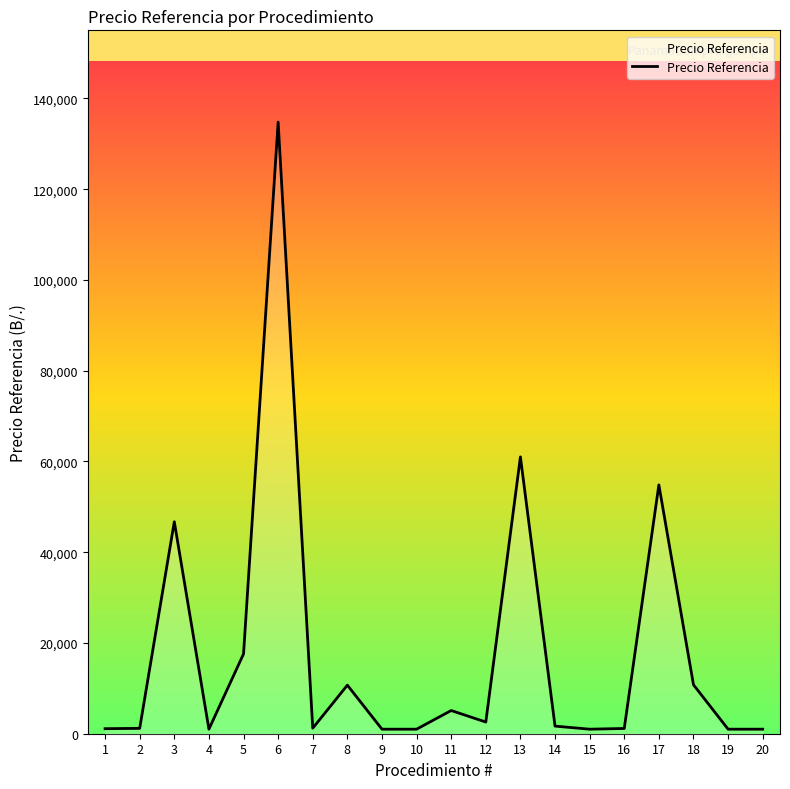

What is the change in value from 13 to 14?

-59325.0